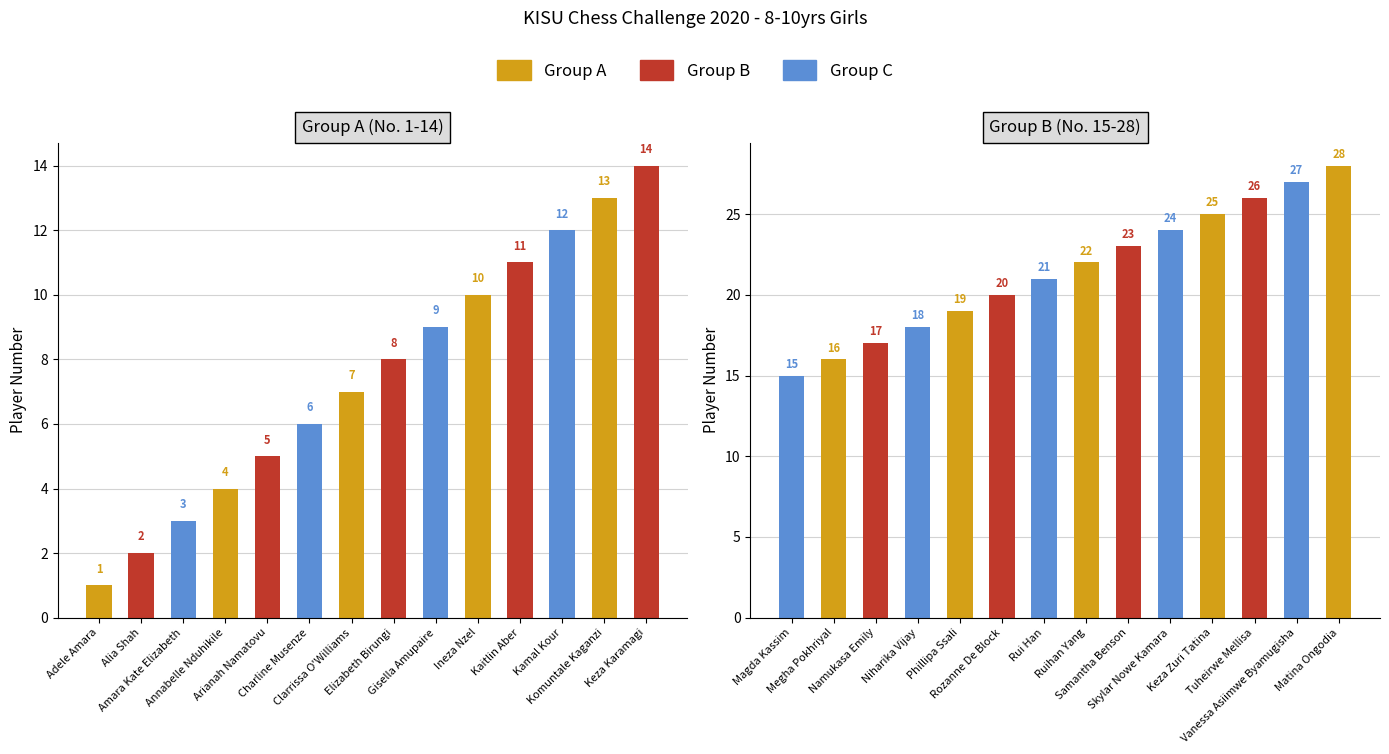

List the series in order of their overall mean, lowest first.

Group A (No. 1-14), Group B (No. 15-28)